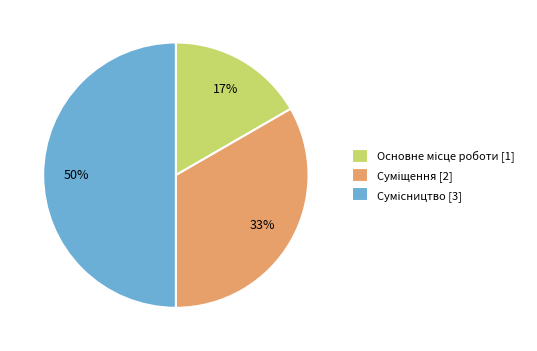

To the nearest percent, what is the average slice percentage?

33%